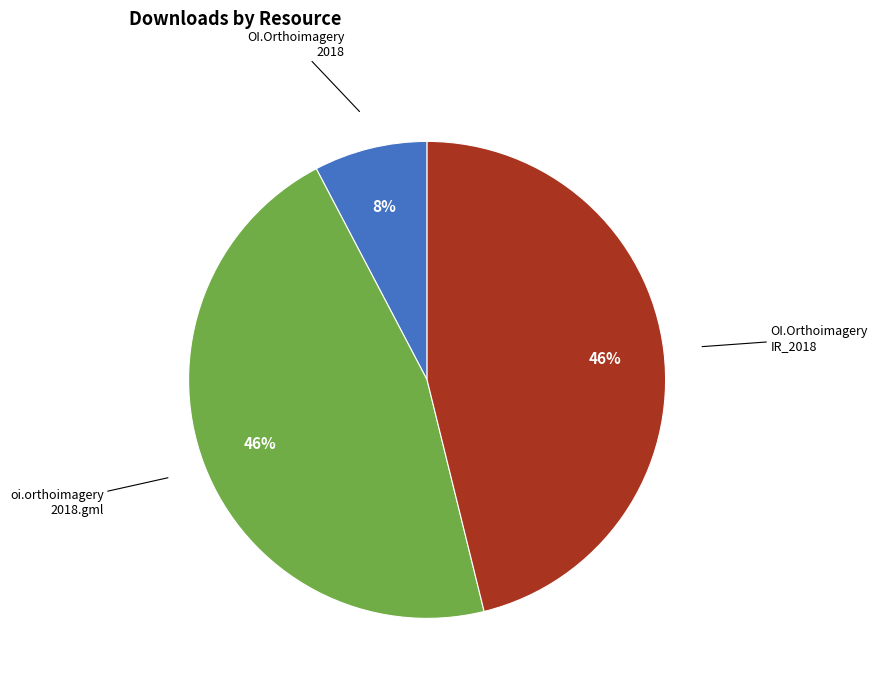

Is there a majority slice in this chart?

No